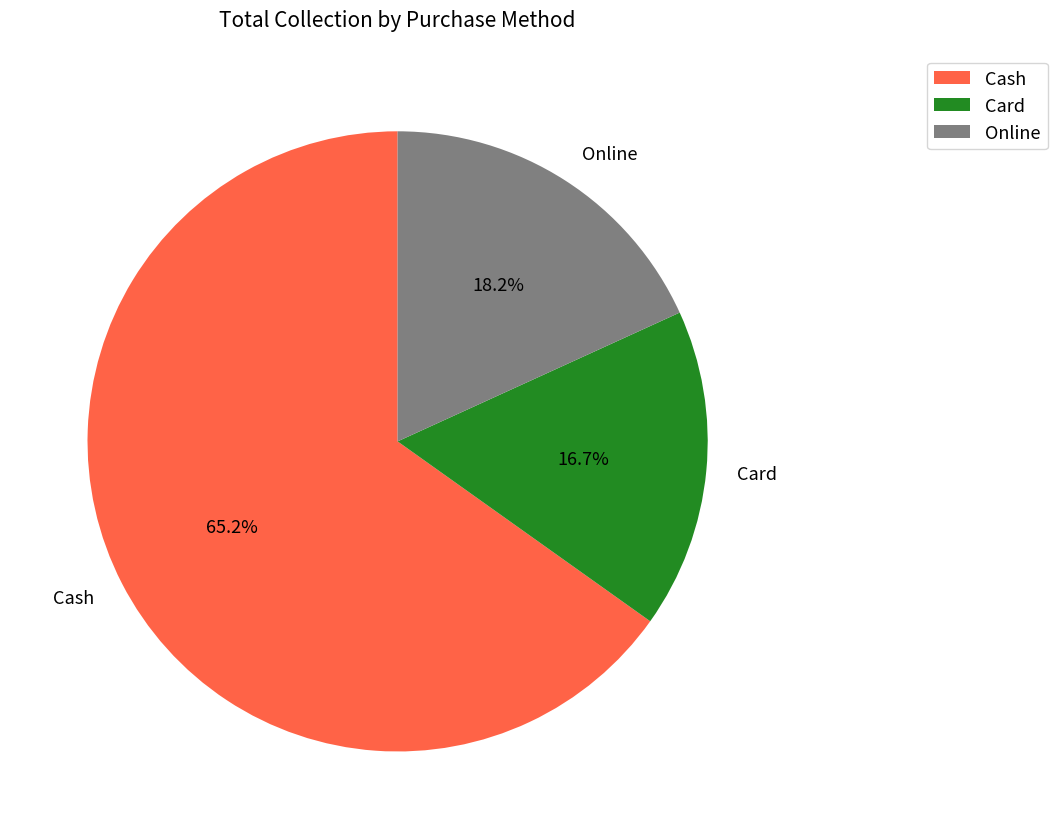

To the nearest percent, what is the average slice percentage?

33%